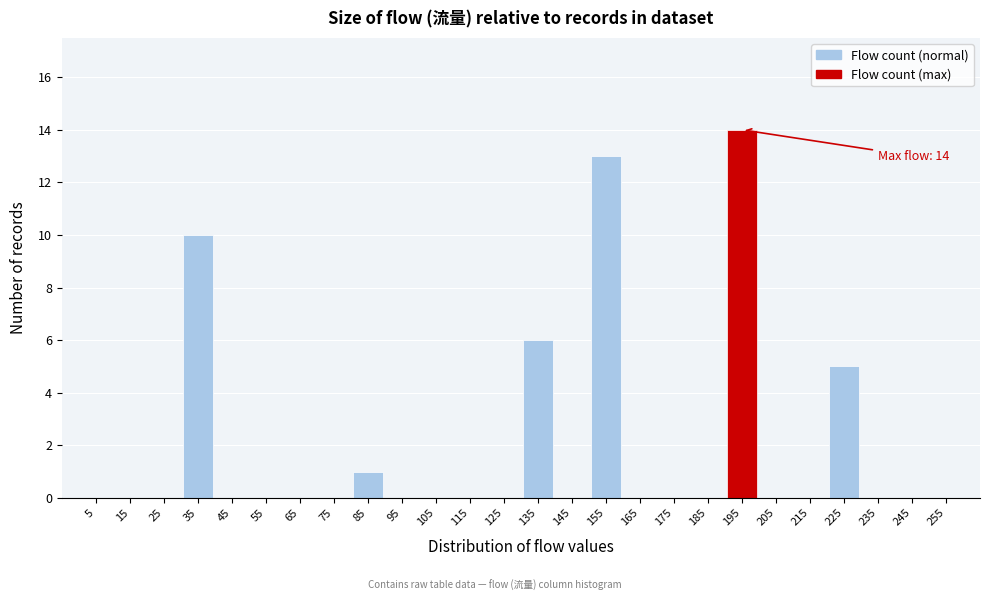

Reading right to left, list all the values displayed in this chart.

255=0	245=0	235=0	225=5	215=0	205=0	195=14	185=0	175=0	165=0	155=13	145=0	135=6	125=0	115=0	105=0	95=0	85=1	75=0	65=0	55=0	45=0	35=10	25=0	15=0	5=0